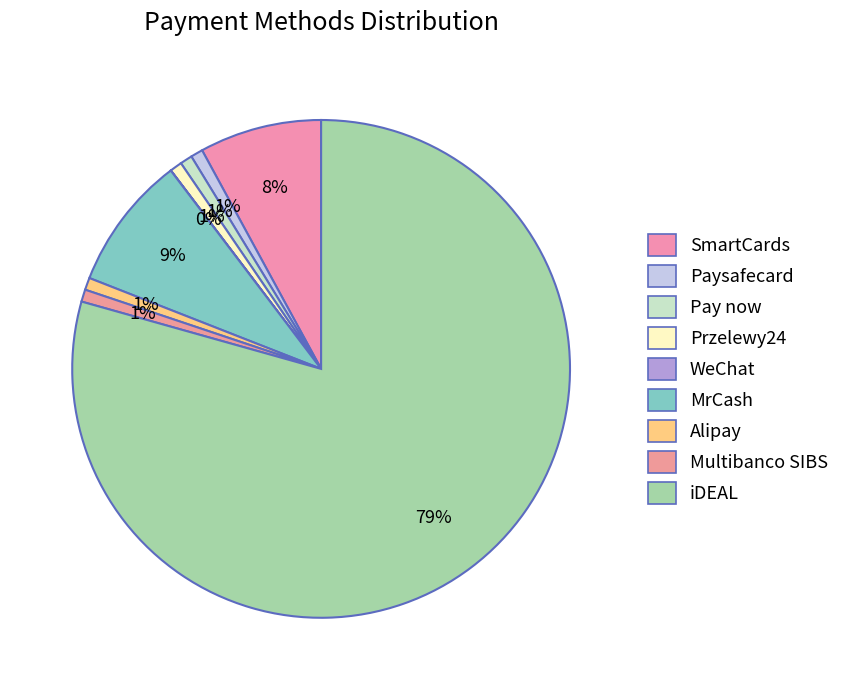

To the nearest percent, what percentage of the pie is Multibanco SIBS?

1%